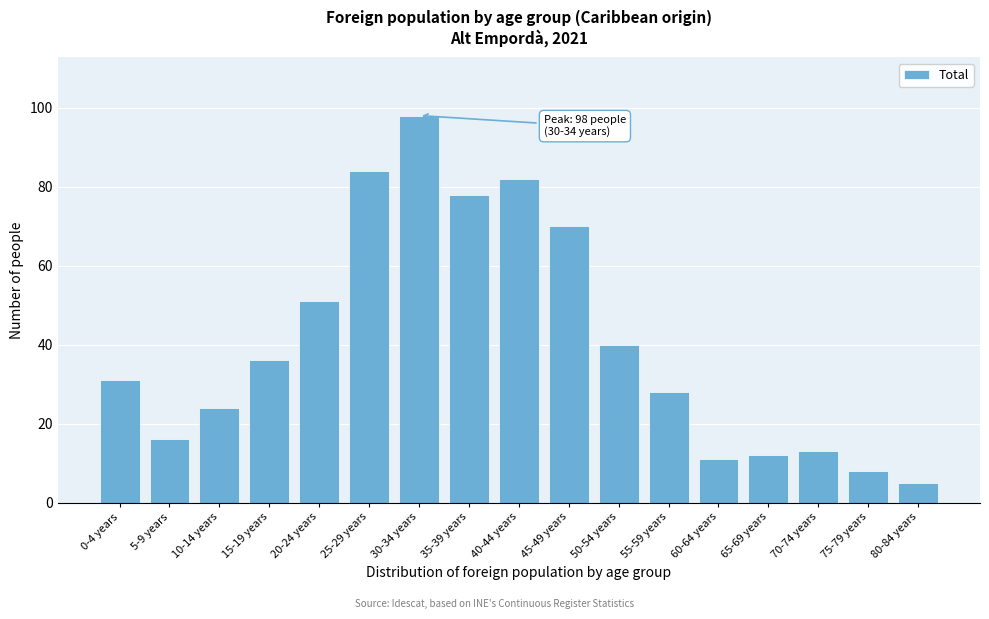

Reading left to right, list all the values displayed in this chart.

31	16	24	36	51	84	98	78	82	70	40	28	11	12	13	8	5